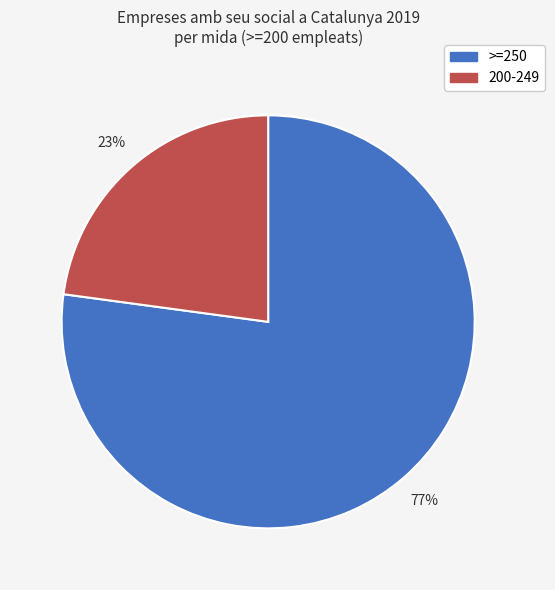

What percentage is the >=250 slice, to the nearest percent?

77%